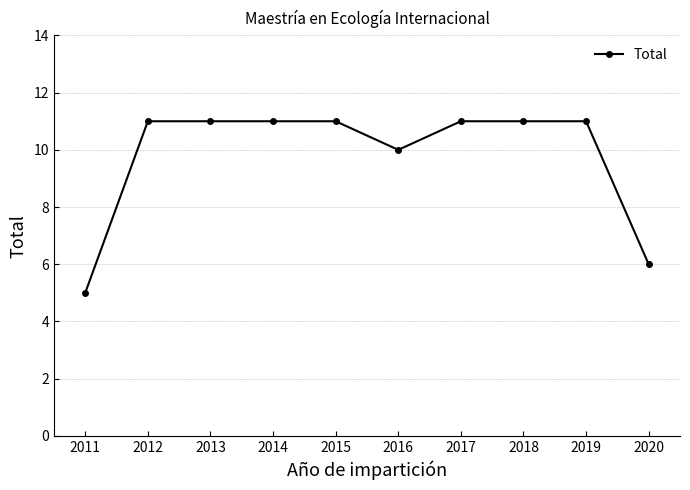

What is the ratio of the value at 2018 to the value at 2012?

1.0